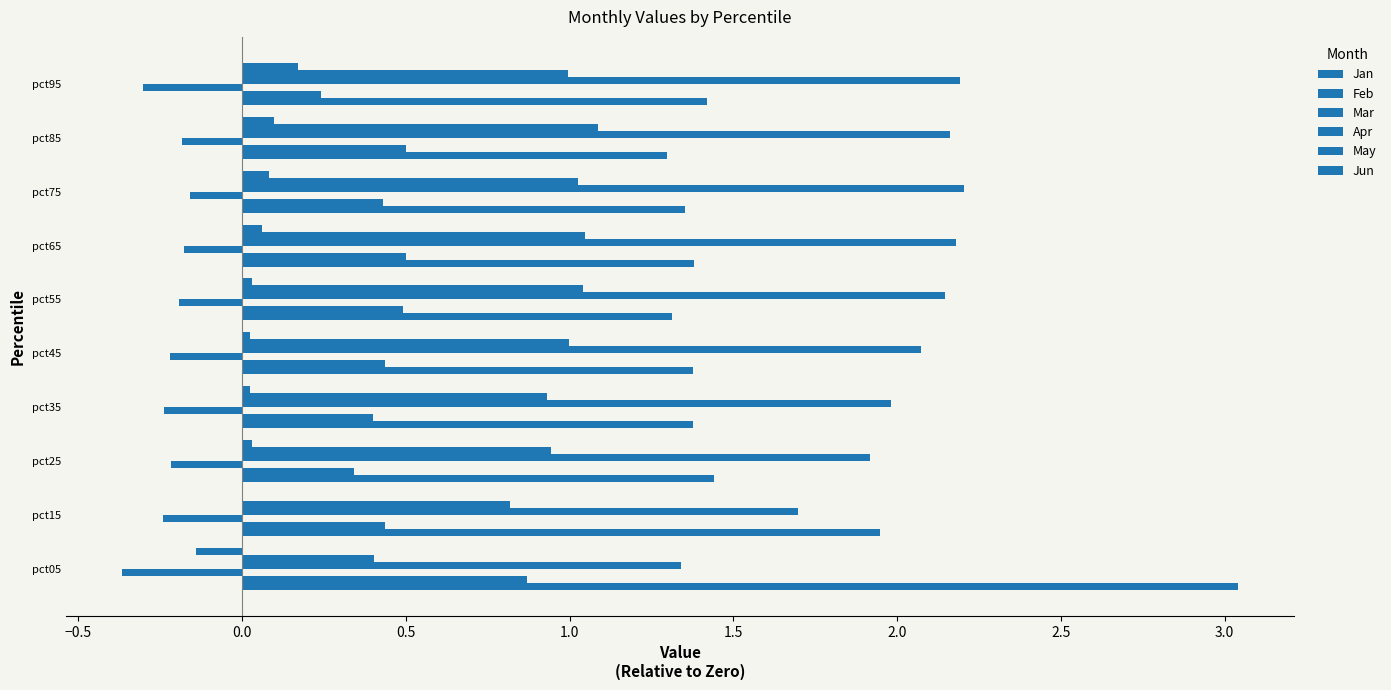

How many distinct data groups are displayed?

6